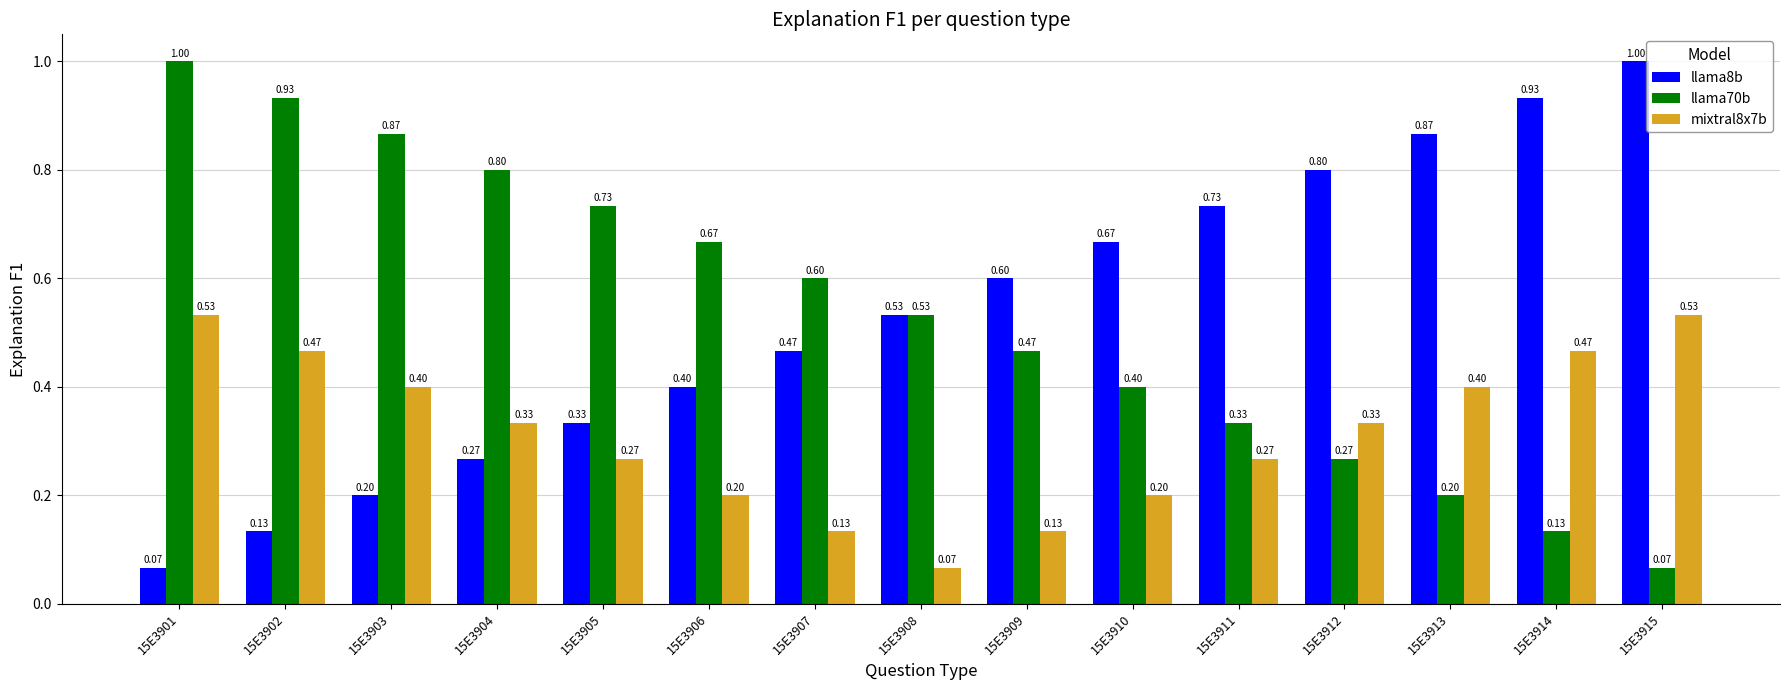

At which label is llama8b closest to 0?

15E3901